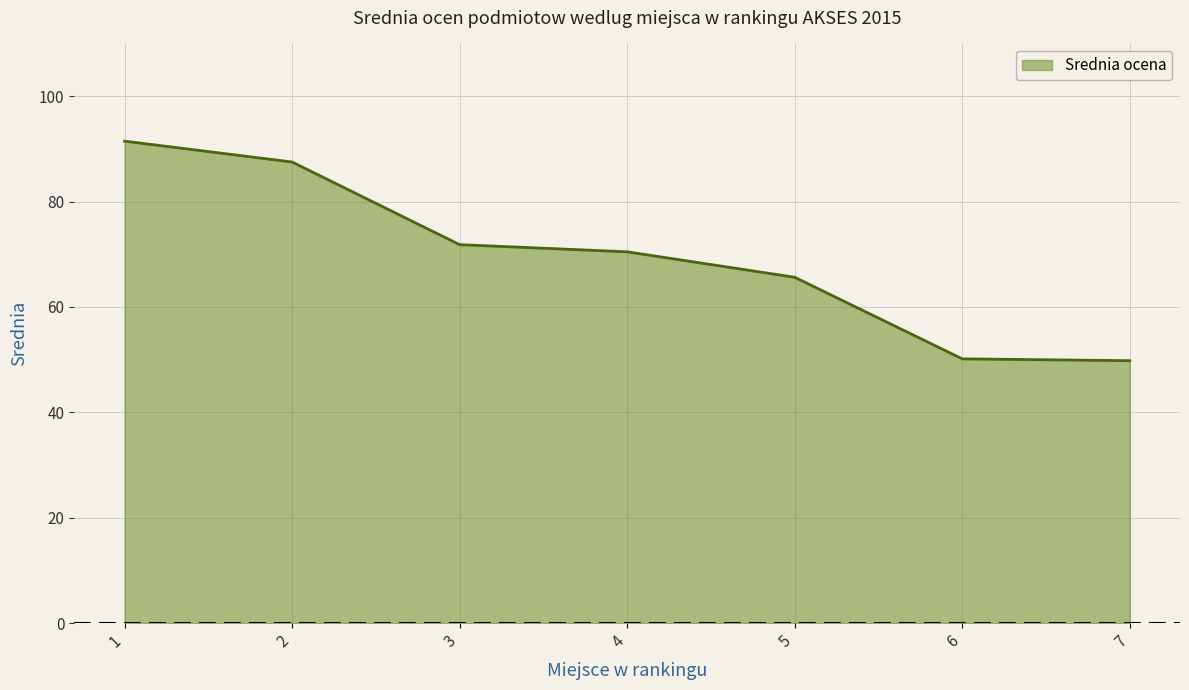

Approximately how many times larger is the value at 5 compared to 2?

0.8